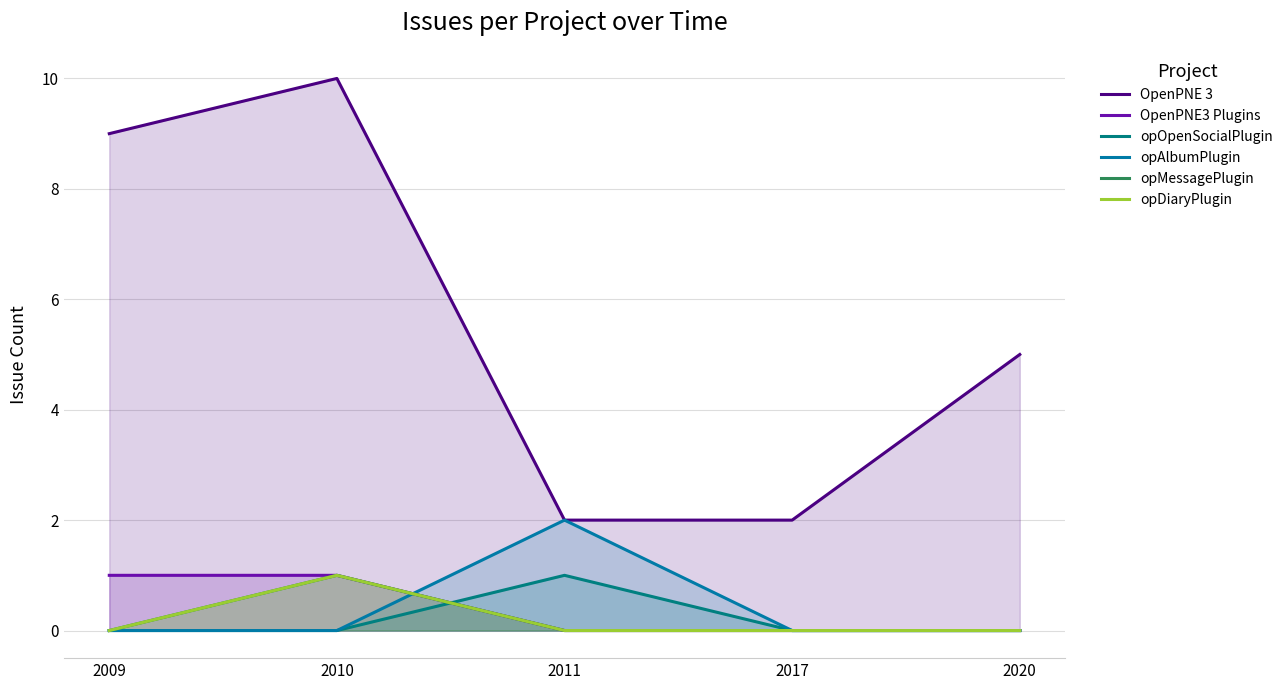

What is the sum of the OpenPNE3 Plugins values at 2020 and 2010?

1